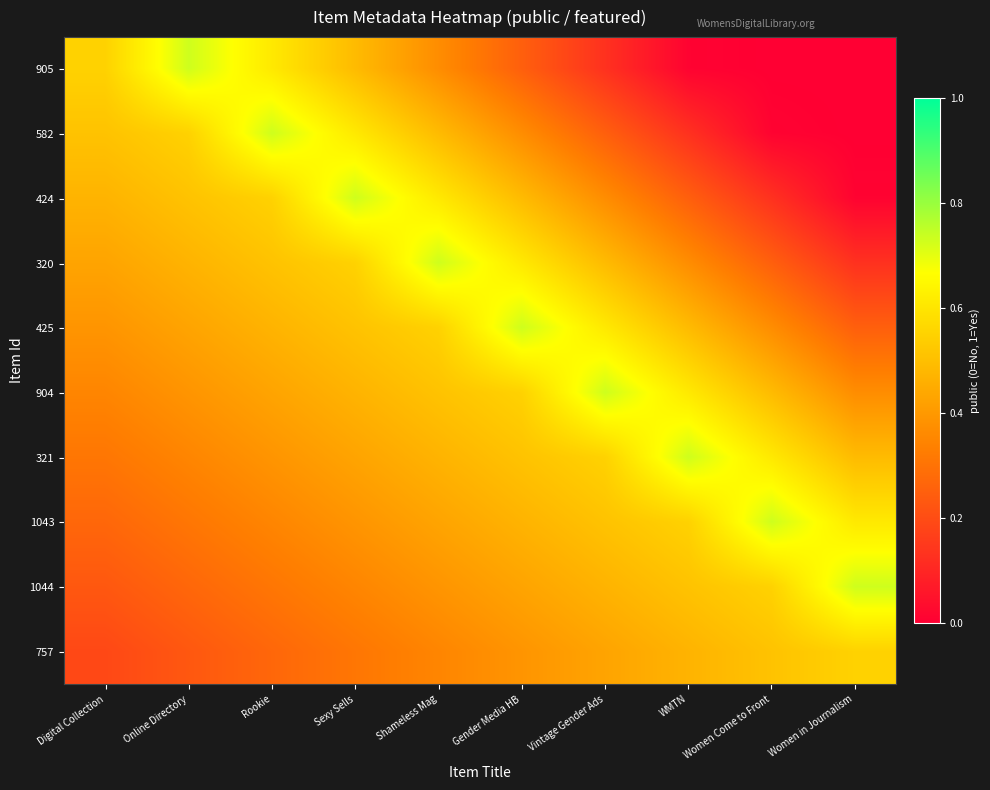

Reading right to left, transcribe all the data shown in this chart.

905: Women in Journalism=0.0	Women Come to Front=0.0	WMTN=0.0	Vintage Gender Ads=0.1	Gender Media HB=0.2	Shameless Mag=0.4	Sexy Sells=0.5	Rookie=0.6	Online Directory=0.7	Digital Collection=0.6
582: Women in Journalism=0.0	Women Come to Front=0.0	WMTN=0.1	Vintage Gender Ads=0.2	Gender Media HB=0.4	Shameless Mag=0.5	Sexy Sells=0.6	Rookie=0.7	Online Directory=0.6	Digital Collection=0.5
424: Women in Journalism=0.0	Women Come to Front=0.1	WMTN=0.3	Vintage Gender Ads=0.4	Gender Media HB=0.5	Shameless Mag=0.6	Sexy Sells=0.7	Rookie=0.6	Online Directory=0.5	Digital Collection=0.5
320: Women in Journalism=0.1	Women Come to Front=0.2	WMTN=0.4	Vintage Gender Ads=0.5	Gender Media HB=0.6	Shameless Mag=0.7	Sexy Sells=0.6	Rookie=0.5	Online Directory=0.5	Digital Collection=0.4
425: Women in Journalism=0.2	Women Come to Front=0.4	WMTN=0.5	Vintage Gender Ads=0.6	Gender Media HB=0.7	Shameless Mag=0.6	Sexy Sells=0.5	Rookie=0.5	Online Directory=0.4	Digital Collection=0.4
904: Women in Journalism=0.4	Women Come to Front=0.5	WMTN=0.6	Vintage Gender Ads=0.7	Gender Media HB=0.6	Shameless Mag=0.5	Sexy Sells=0.5	Rookie=0.4	Online Directory=0.4	Digital Collection=0.3
321: Women in Journalism=0.5	Women Come to Front=0.6	WMTN=0.7	Vintage Gender Ads=0.6	Gender Media HB=0.5	Shameless Mag=0.5	Sexy Sells=0.4	Rookie=0.4	Online Directory=0.3	Digital Collection=0.3
1043: Women in Journalism=0.6	Women Come to Front=0.7	WMTN=0.6	Vintage Gender Ads=0.5	Gender Media HB=0.5	Shameless Mag=0.4	Sexy Sells=0.4	Rookie=0.3	Online Directory=0.3	Digital Collection=0.3
1044: Women in Journalism=0.7	Women Come to Front=0.6	WMTN=0.5	Vintage Gender Ads=0.5	Gender Media HB=0.4	Shameless Mag=0.4	Sexy Sells=0.3	Rookie=0.3	Online Directory=0.3	Digital Collection=0.2
757: Women in Journalism=0.6	Women Come to Front=0.5	WMTN=0.5	Vintage Gender Ads=0.4	Gender Media HB=0.4	Shameless Mag=0.3	Sexy Sells=0.3	Rookie=0.3	Online Directory=0.2	Digital Collection=0.2